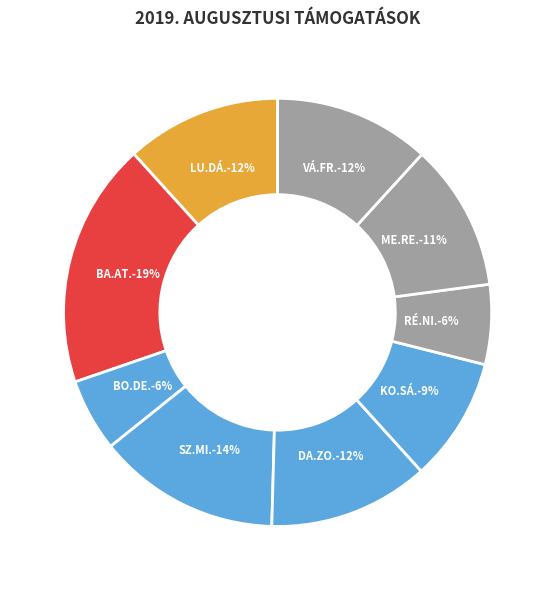

To the nearest percent, what portion does DA.ZO. represent?

12%